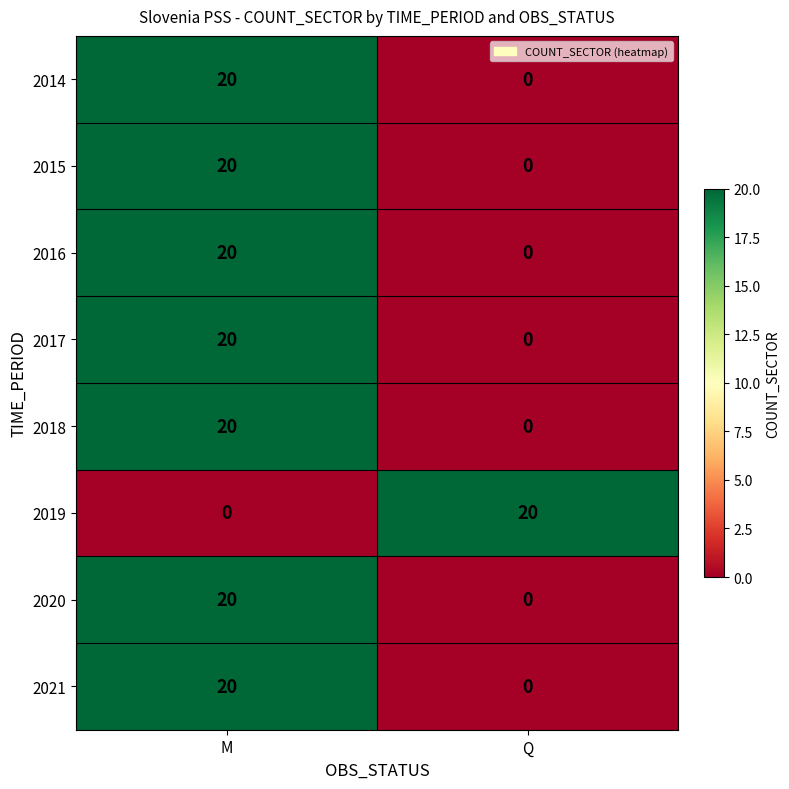

Is it true that 2014 equals 13 at Q?

False